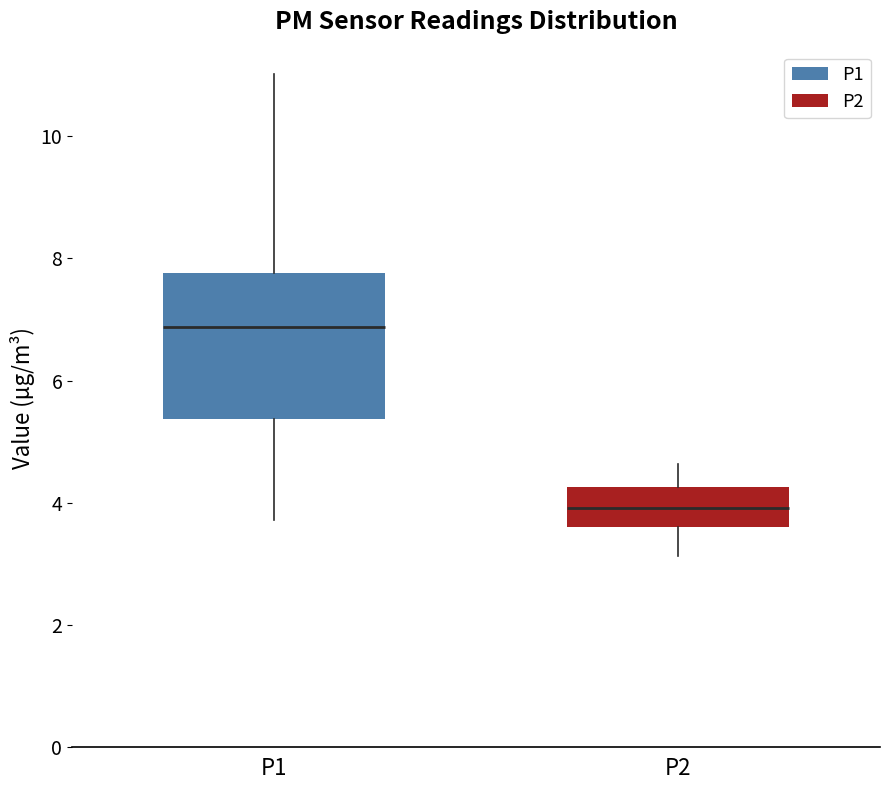

Reading left to right, read every box against the y-axis: the position of its median line, the range the box covers, and the ends of its whiskers. The values are not printed on the chart, so give them approximately, as read against the axis.

P1: median 6.8, box 5.4 to 7.8, whiskers 3.8 to 11.0
P2: median 4.0, box 3.6 to 4.2, whiskers 3.2 to 4.6